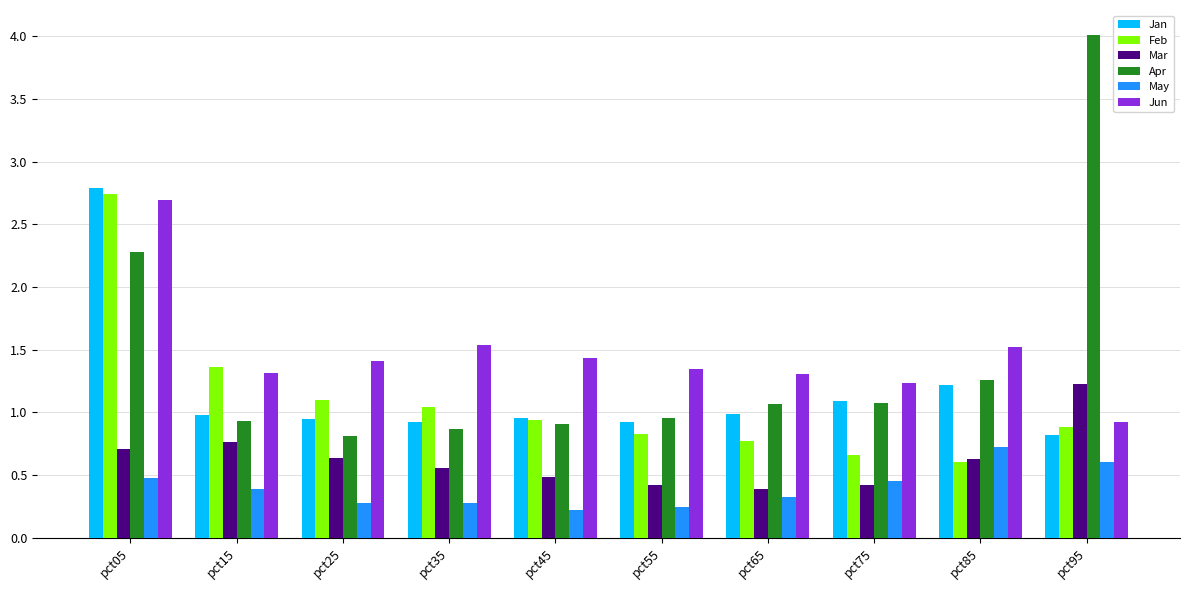

Rank the series by their maximum value, from highest to lowest.

Apr, Jan, Feb, Jun, Mar, May